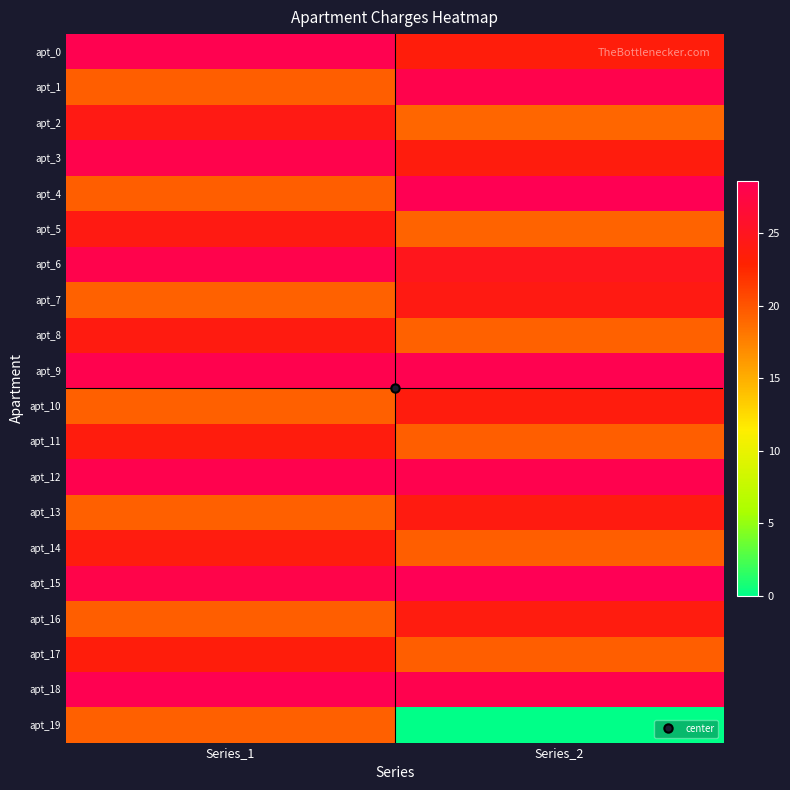

How many categories are shown in the chart?

2